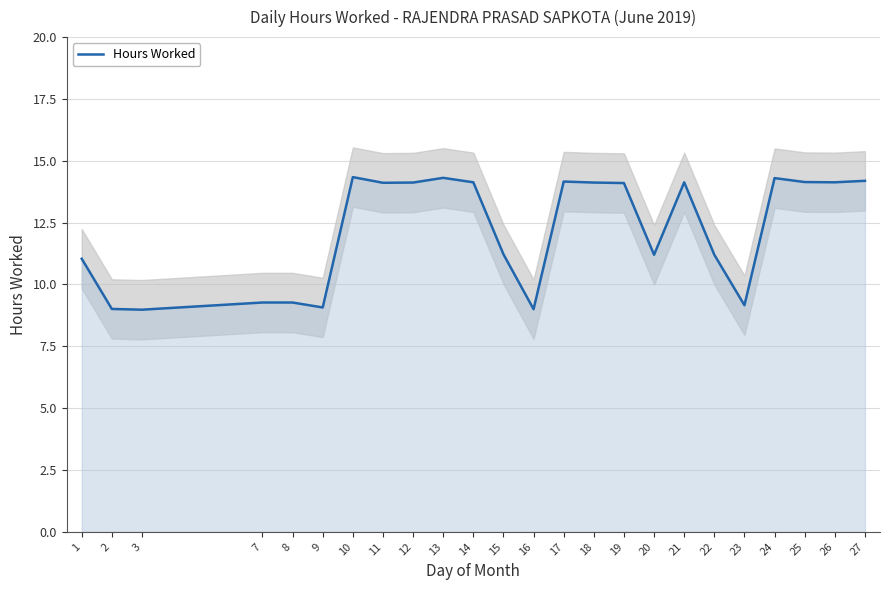

List the labels in order of value, smallest first.

3, 16, 2, 9, 23, 7, 8, 1, 20, 22, 15, 19, 11, 12, 18, 14, 21, 26, 25, 17, 27, 24, 13, 10